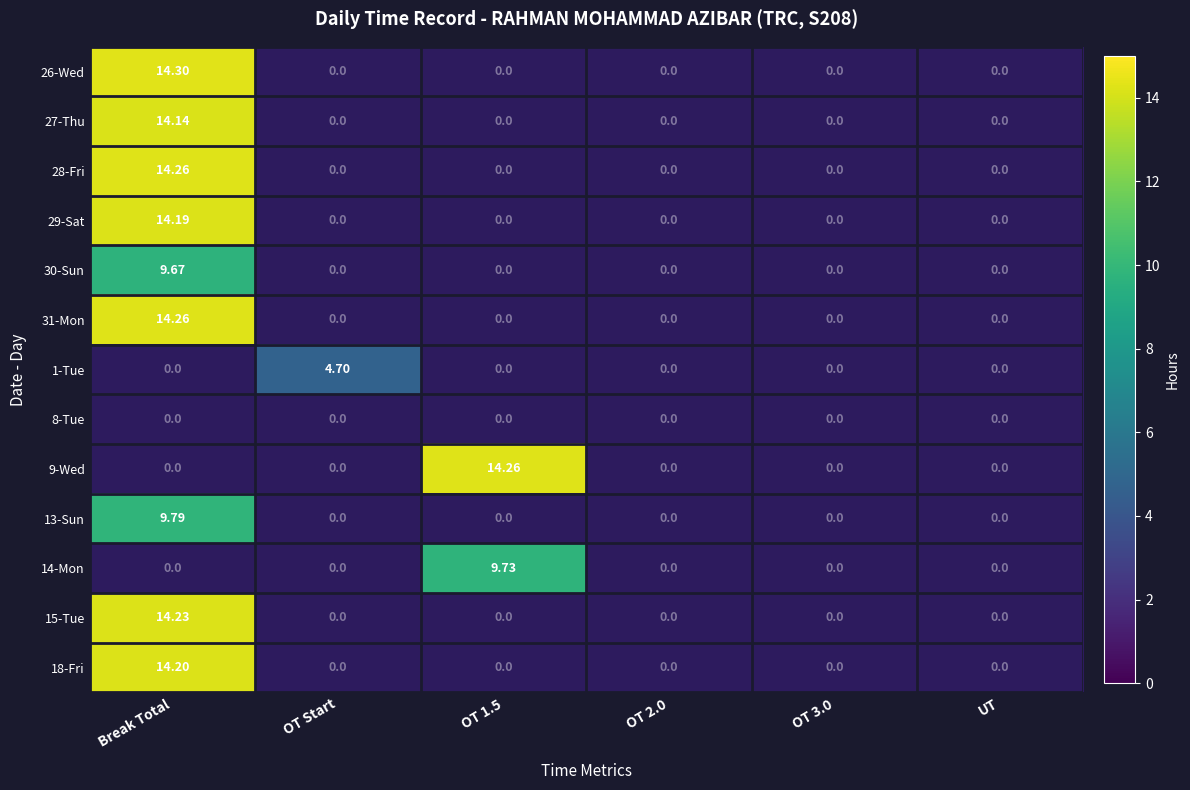

Rank the categories by 31-Mon value from highest to lowest.

Break Total, OT Start, OT 1.5, OT 2.0, OT 3.0, UT